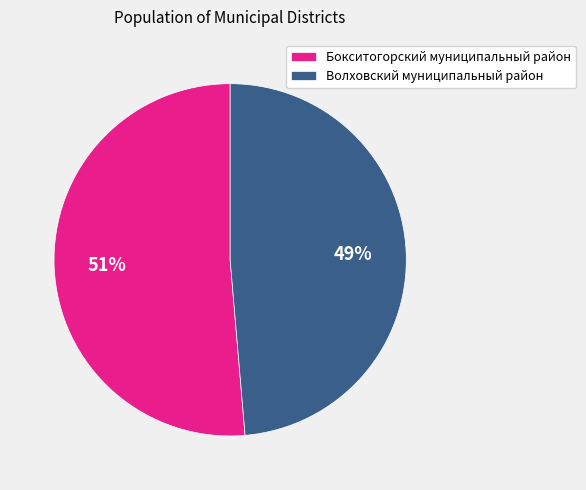

To the nearest percent, what is the combined percentage of Бокситогорский муниципальный район and Волховский муниципальный район?

100%